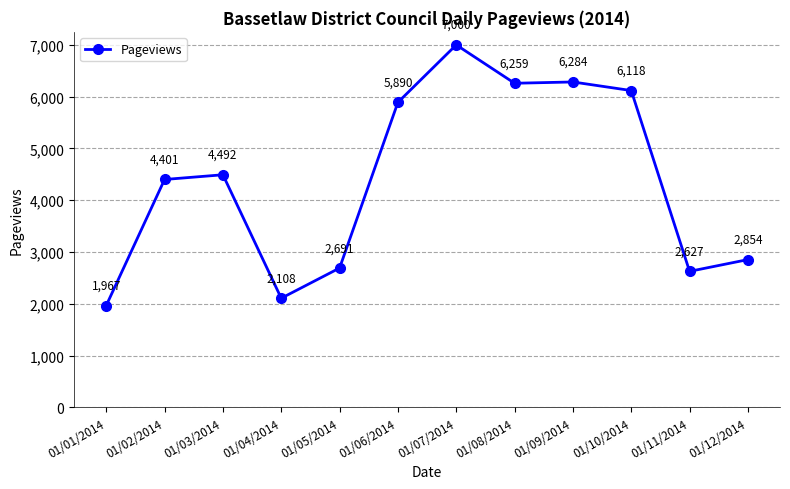

Reading left to right, list all the values displayed in this chart.

01/01/2014=1967	01/02/2014=4401	01/03/2014=4492	01/04/2014=2108	01/05/2014=2691	01/06/2014=5890	01/07/2014=7000	01/08/2014=6259	01/09/2014=6284	01/10/2014=6118	01/11/2014=2627	01/12/2014=2854